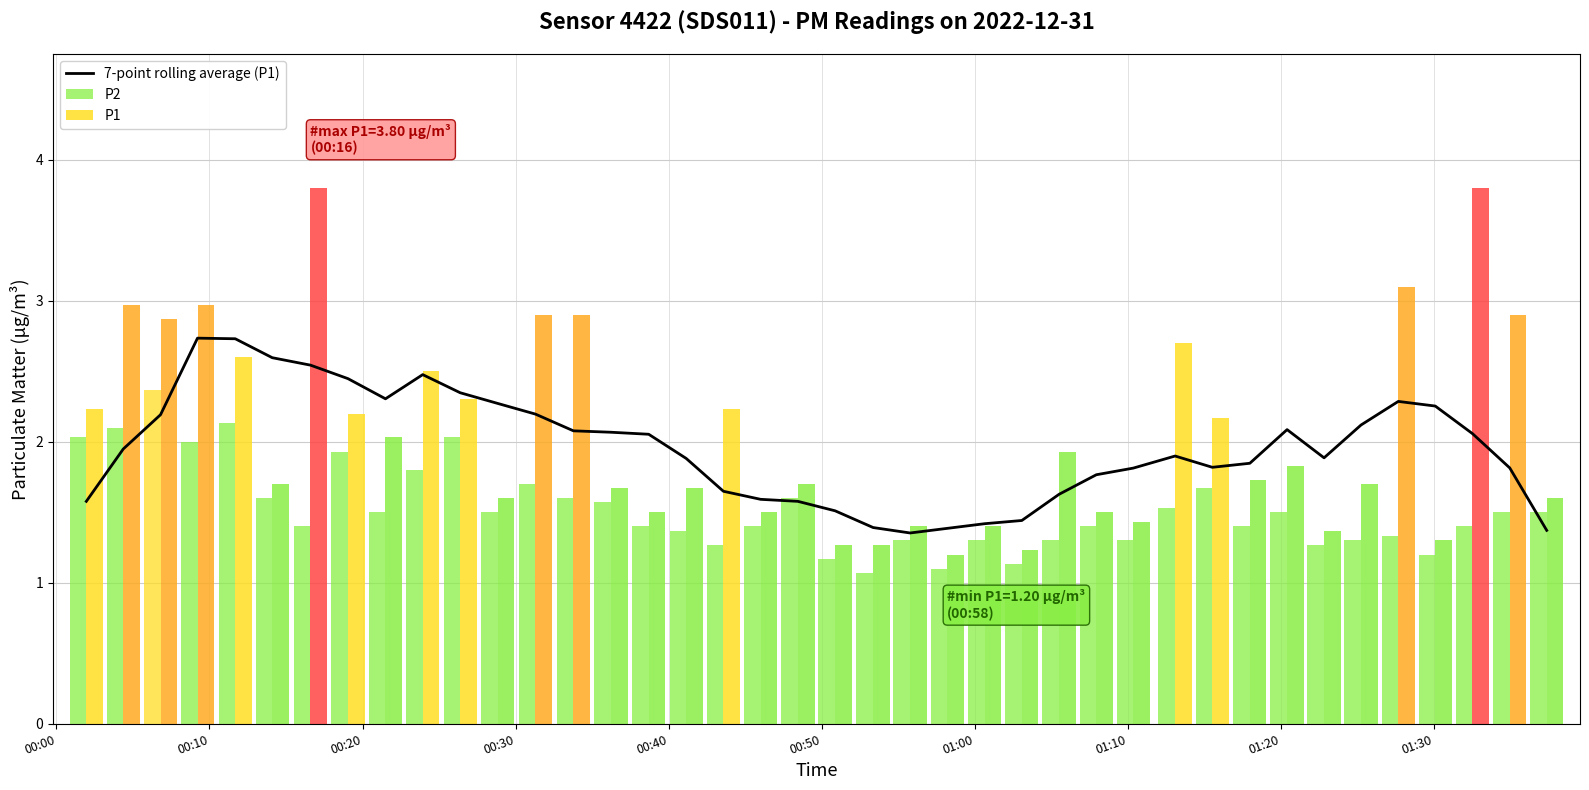

What is the maximum value for 7-point rolling average (P1)?

2.7